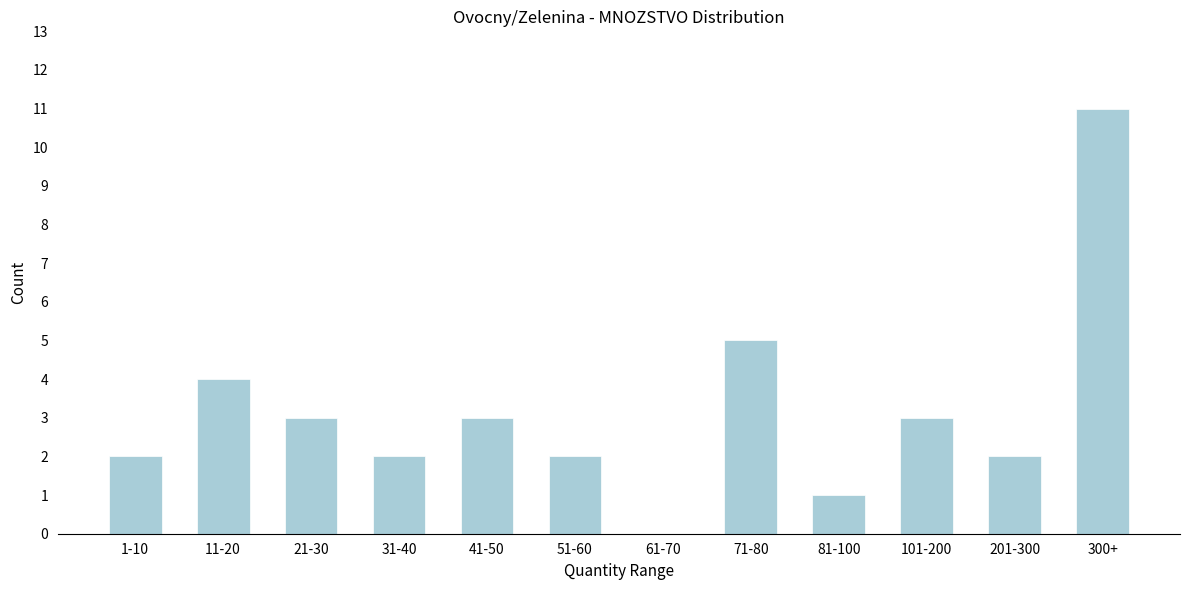

Reading left to right, extract all data points from this chart.

1-10=2	11-20=4	21-30=3	31-40=2	41-50=3	51-60=2	61-70=0	71-80=5	81-100=1	101-200=3	201-300=2	300+=11